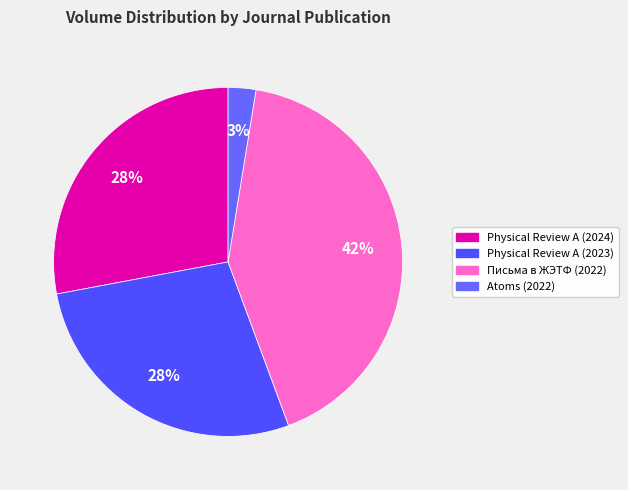

Which slice is the largest?

Письма в ЖЭТФ (2022)